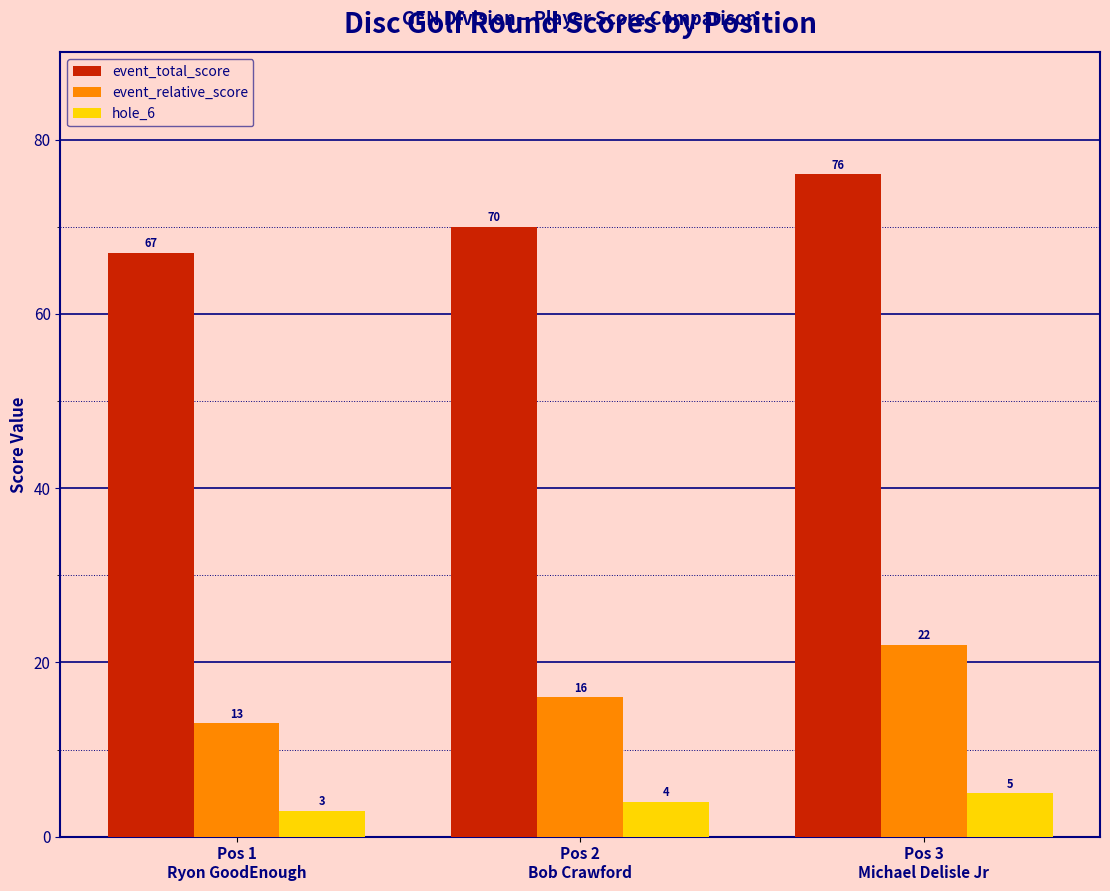

Is it true that event_relative_score equals 20 at Pos 1
Ryon GoodEnough?

False